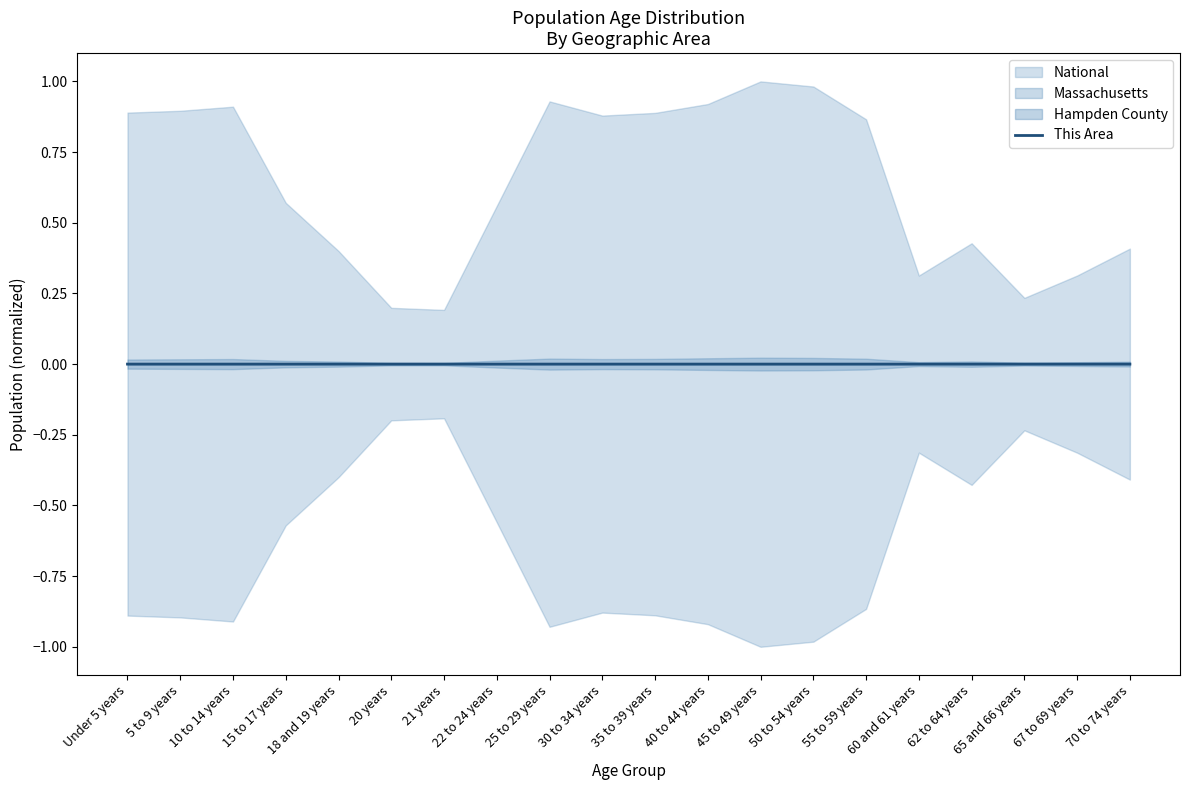

Which has a higher value, 70 to 74 years or 30 to 34 years?

30 to 34 years